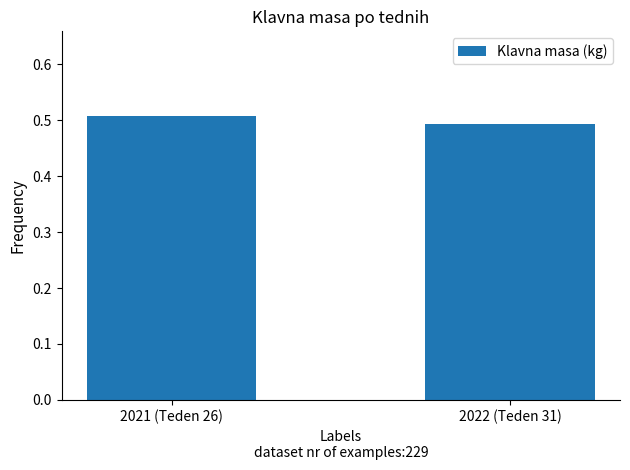

List the labels in order of value, largest first.

2021 (Teden 26), 2022 (Teden 31)